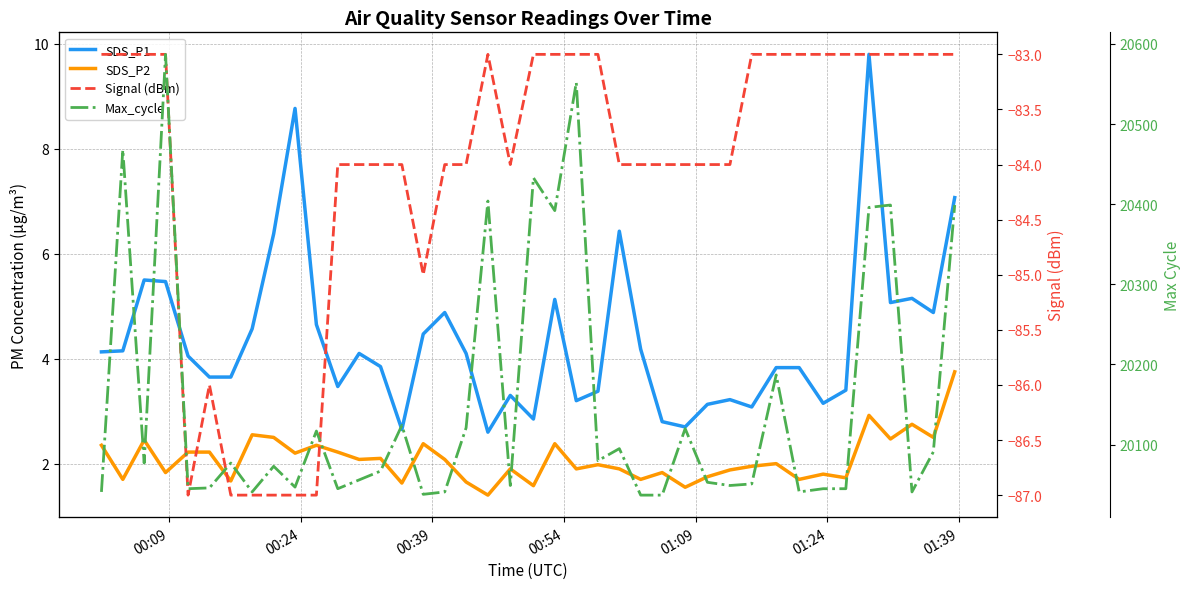

Is this an area chart (filled region under the line)?

No